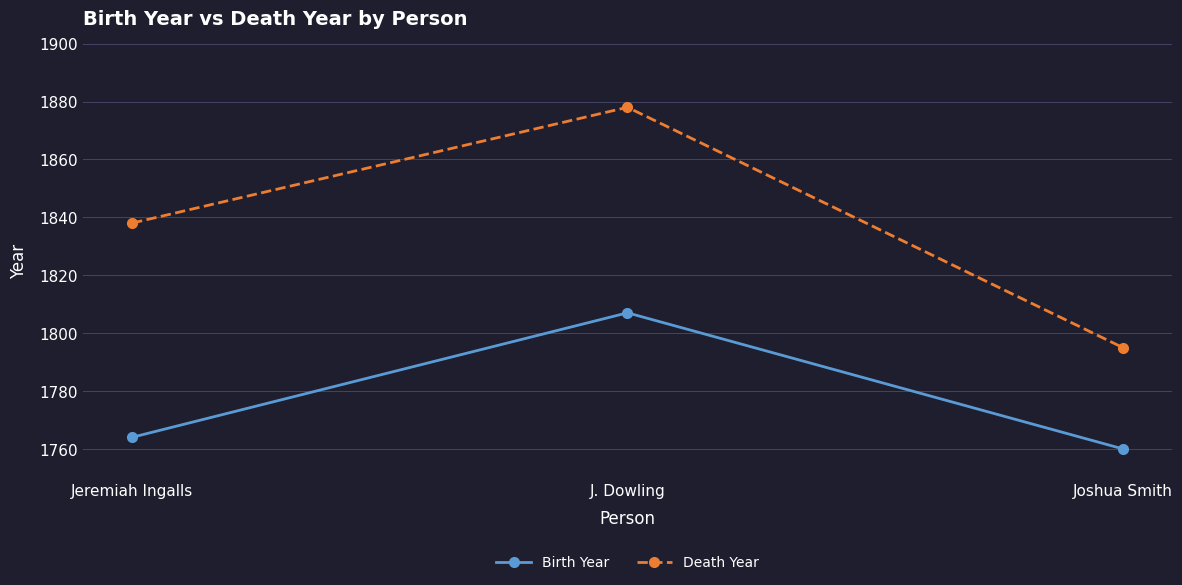

List the series in order of their overall mean, lowest first.

Birth Year, Death Year